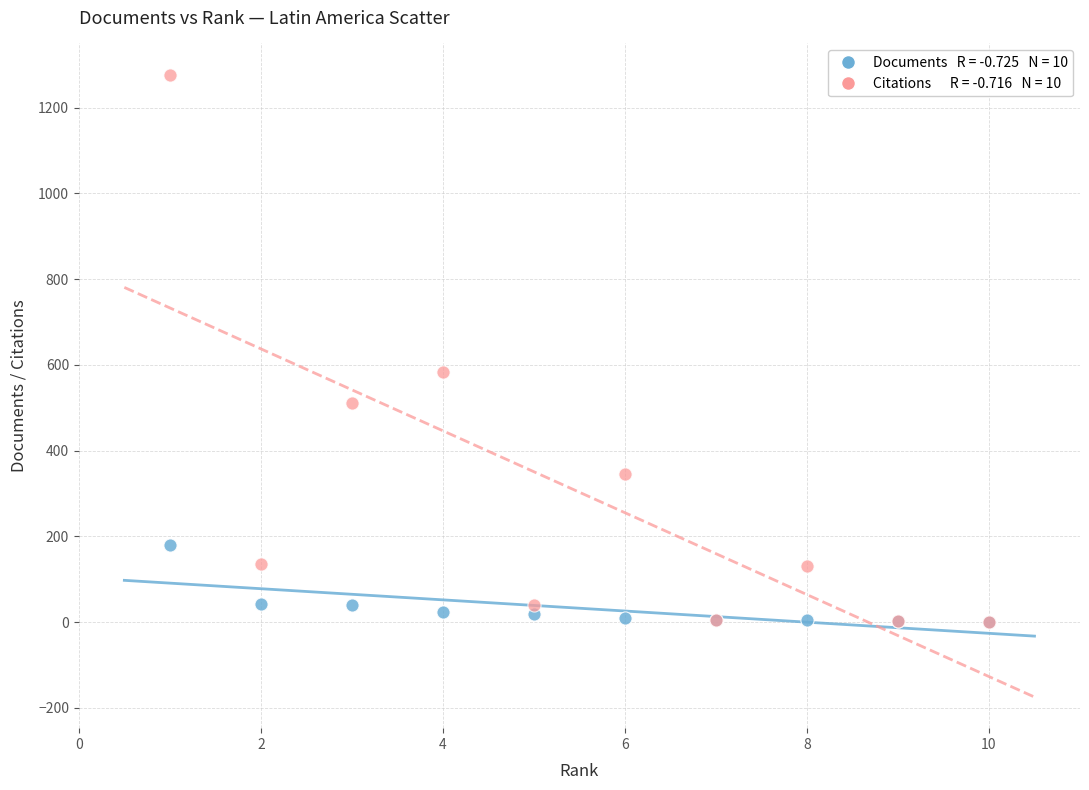

Across all series, what Y value is closest to 638?

583